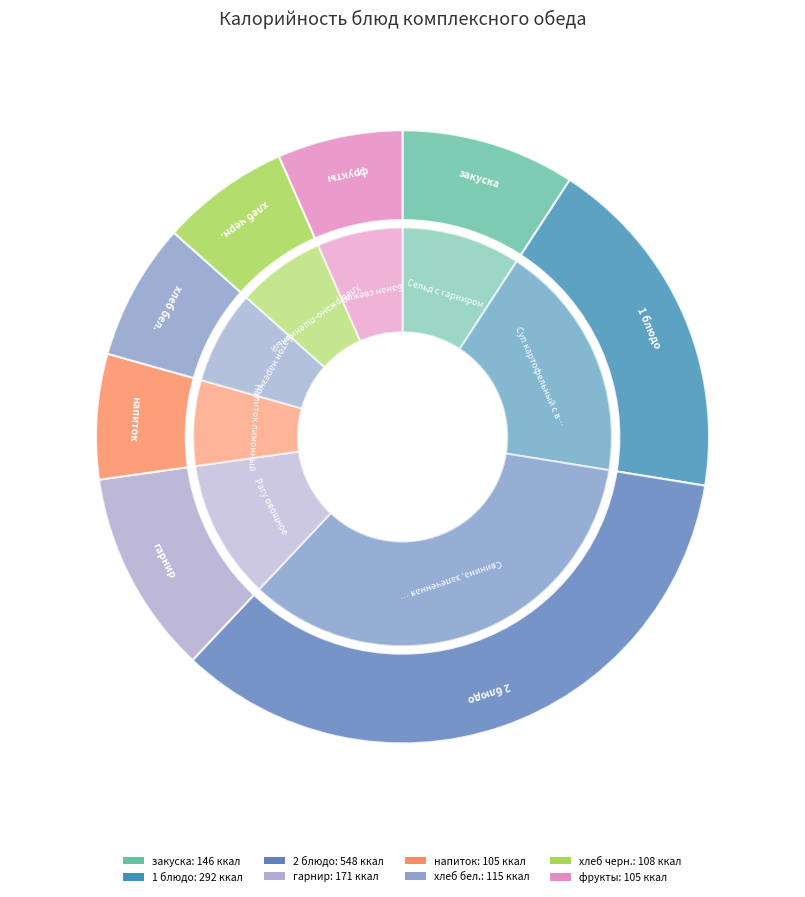

Which slice is the largest?

Свинина, запеченная с сыром и помидорами